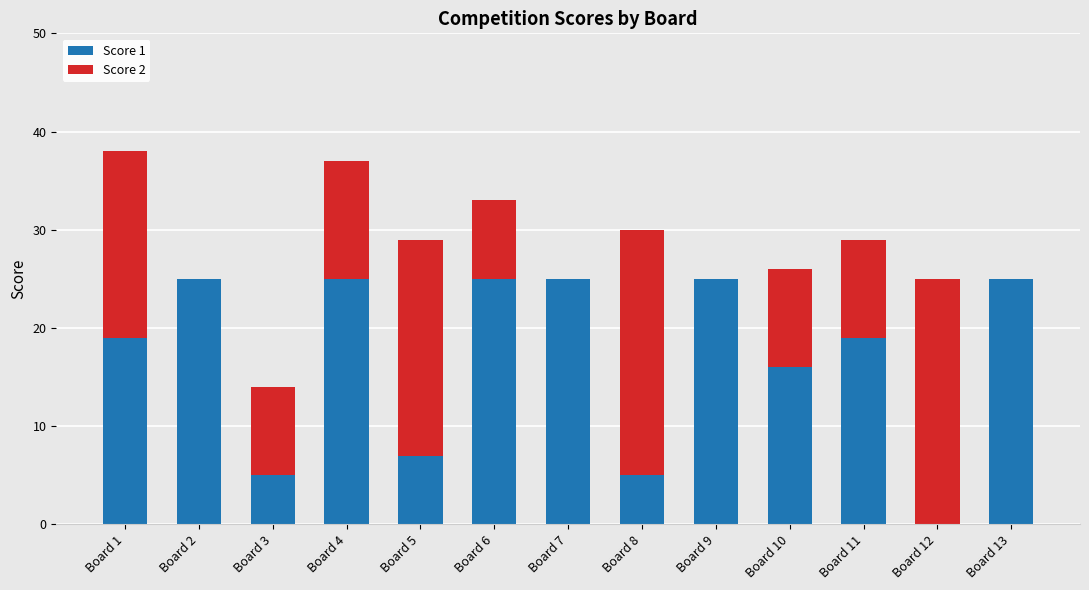

What is the highest value of the Score 1 series?

25